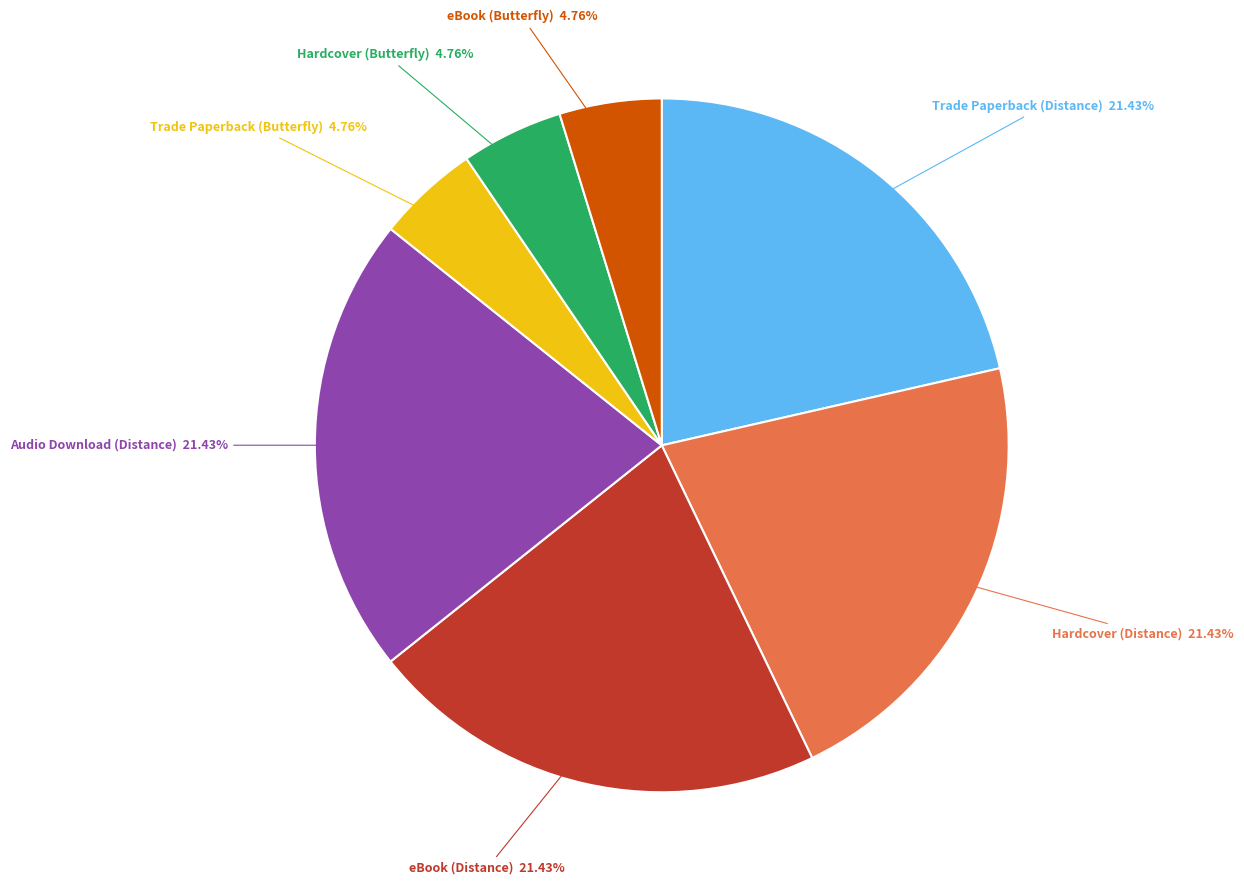

Count the number of slices in the pie.

7